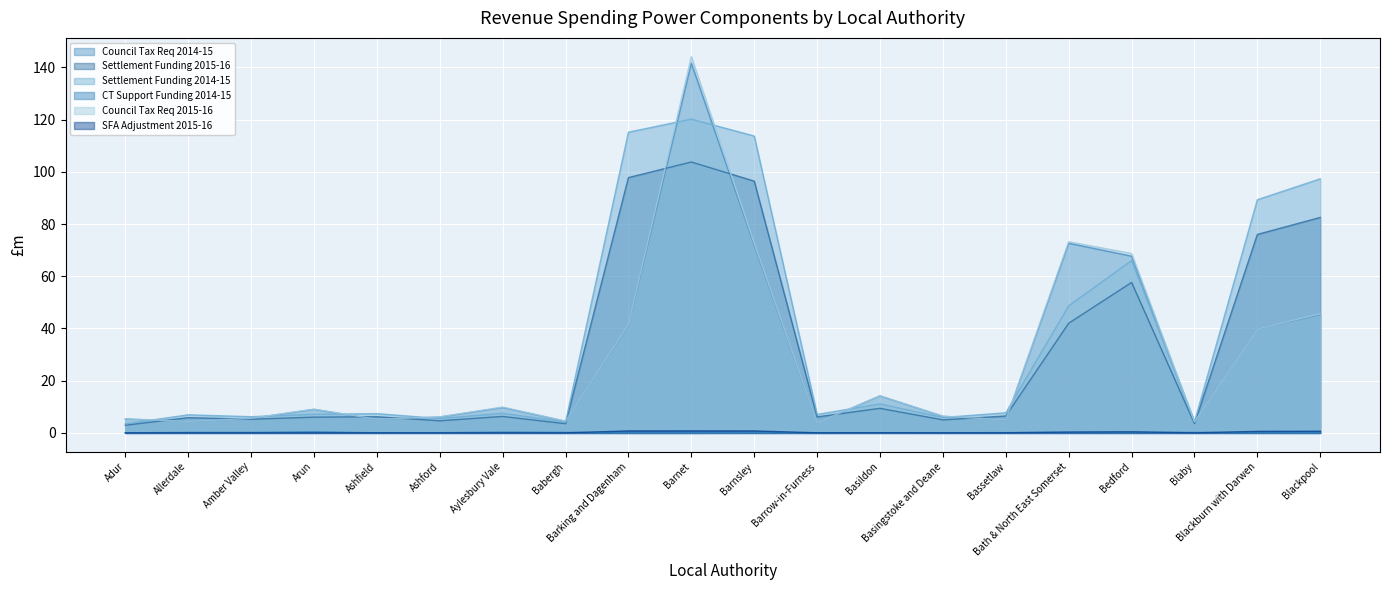

At which label is Settlement Funding 2014-15 closest to 61?

Bedford